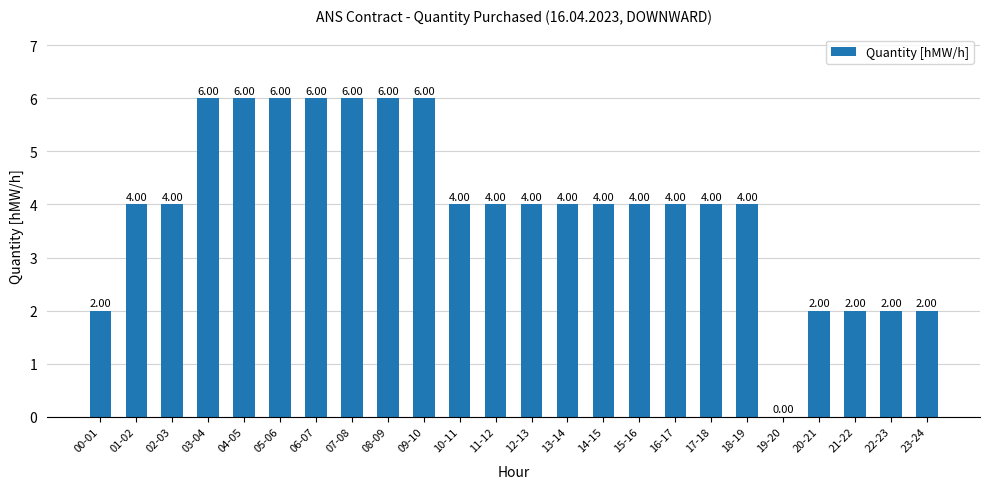

Reading left to right, transcribe all the data shown in this chart.

00-01=2	01-02=4	02-03=4	03-04=6	04-05=6	05-06=6	06-07=6	07-08=6	08-09=6	09-10=6	10-11=4	11-12=4	12-13=4	13-14=4	14-15=4	15-16=4	16-17=4	17-18=4	18-19=4	19-20=0	20-21=2	21-22=2	22-23=2	23-24=2